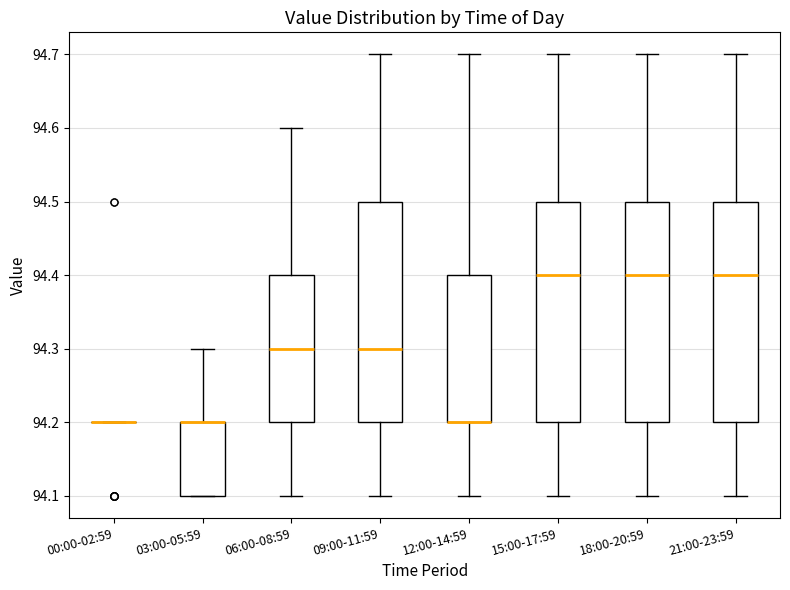

Reading left to right, read every box against the y-axis: the position of its median line, the range the box covers, and the ends of its whiskers. The values are not printed on the chart, so give them approximately, as read against the axis.

00:00-02:59: box collapsed to a line at 94.2, whiskers 94.2 to 94.2
03:00-05:59: median 94.2 (drawn on the box's upper edge), box 94.1 to 94.2, whiskers 94.1 to 94.3
06:00-08:59: median 94.3, box 94.2 to 94.4, whiskers 94.1 to 94.6
09:00-11:59: median 94.3, box 94.2 to 94.5, whiskers 94.1 to 94.7
12:00-14:59: median 94.2 (drawn on the box's lower edge), box 94.2 to 94.4, whiskers 94.1 to 94.7
15:00-17:59: median 94.4, box 94.2 to 94.5, whiskers 94.1 to 94.7
18:00-20:59: median 94.4, box 94.2 to 94.5, whiskers 94.1 to 94.7
21:00-23:59: median 94.4, box 94.2 to 94.5, whiskers 94.1 to 94.7